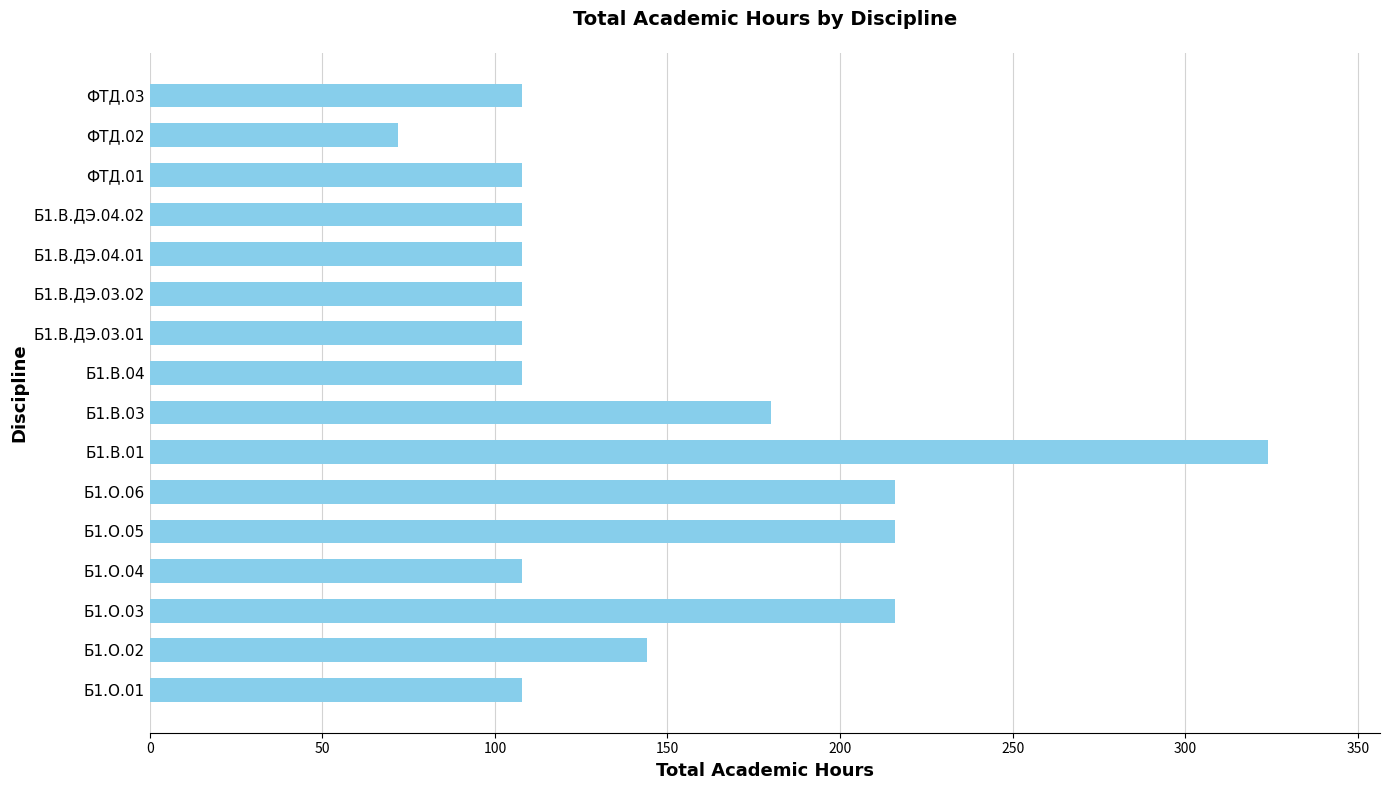

What value does the data have at Б1.В.04, to the nearest 10?

110